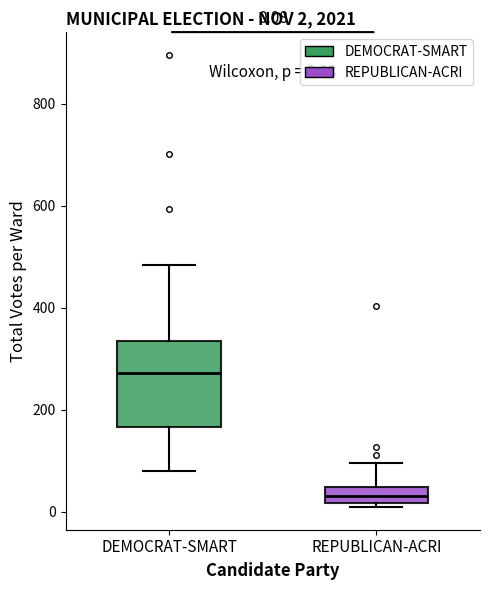

Which box's median line is the lowest?

REPUBLICAN-ACRI